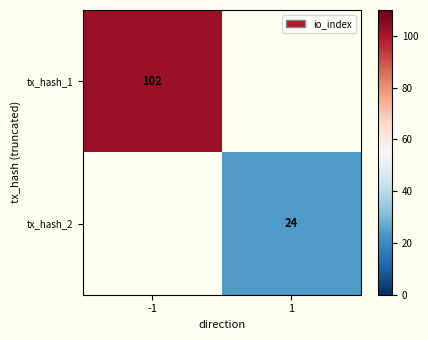

Which label corresponds to the largest value in the chart?

-1